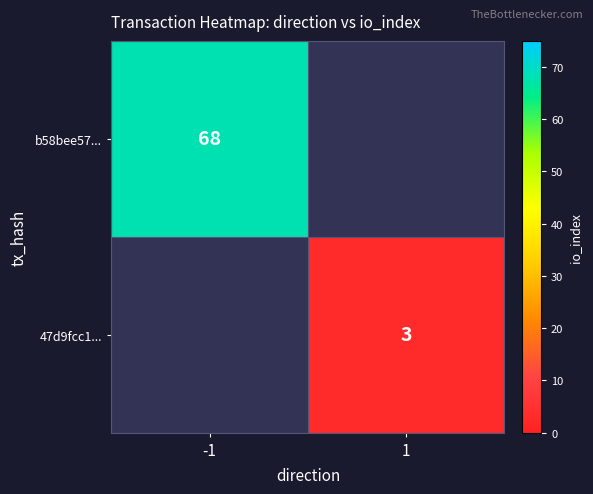

The value of b58bee57... at -1 is 68. True or false?

True